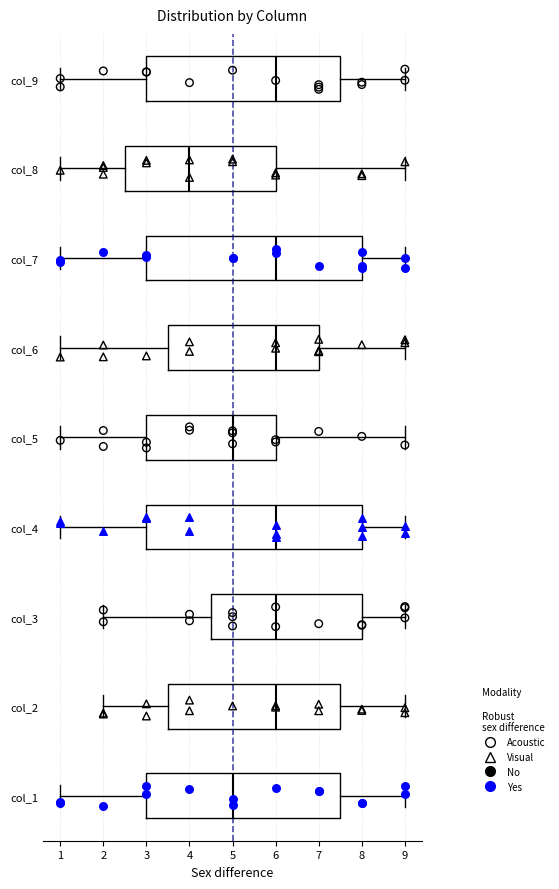

Where is the left edge of the box for col_8 on the x-axis? The values are not printed on the chart, so give them approximately, as read against the axis.

2.5